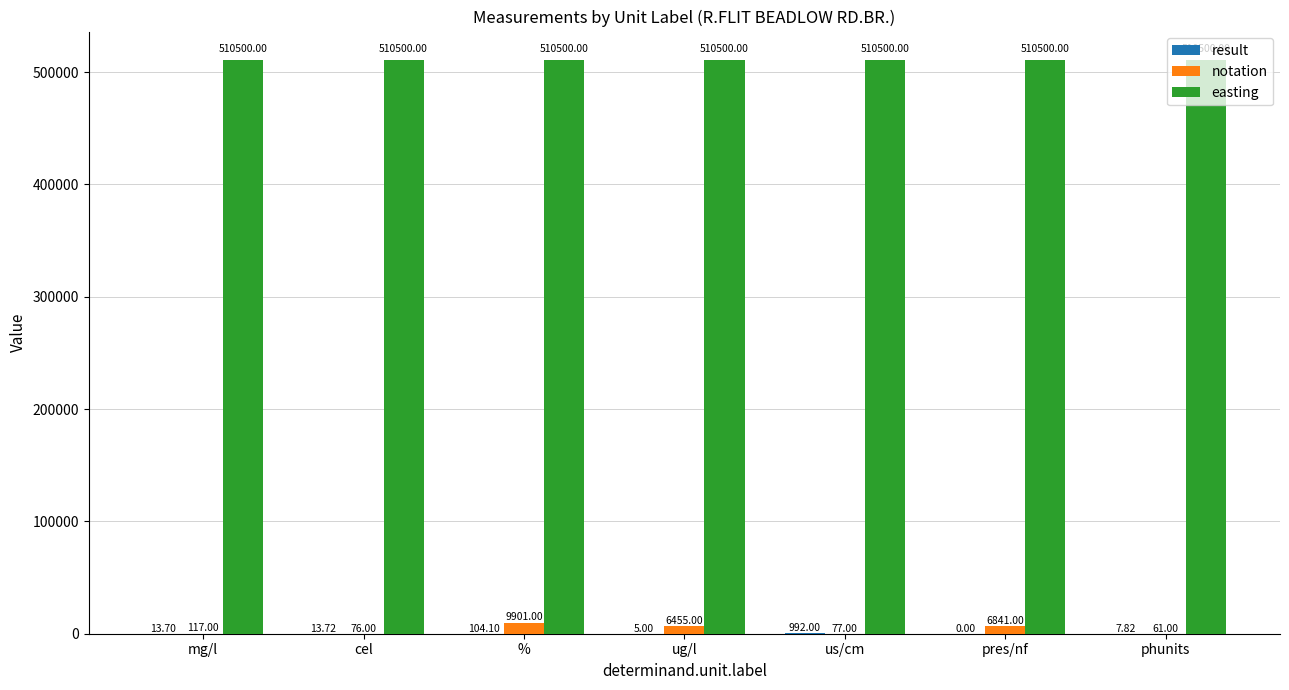

What is the total value across all series at us/cm?

511569.0